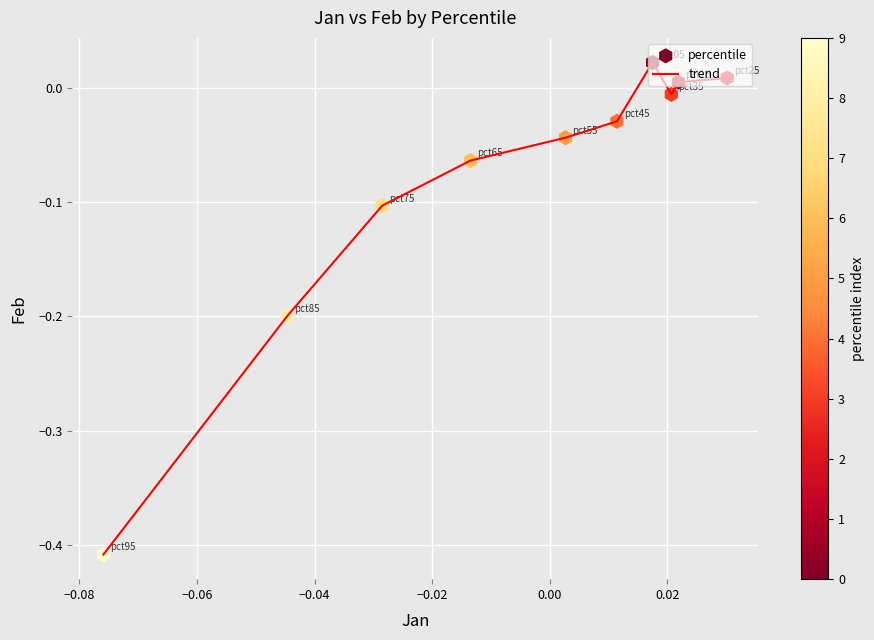

What is the difference between the maximum and minimum values?

0.4